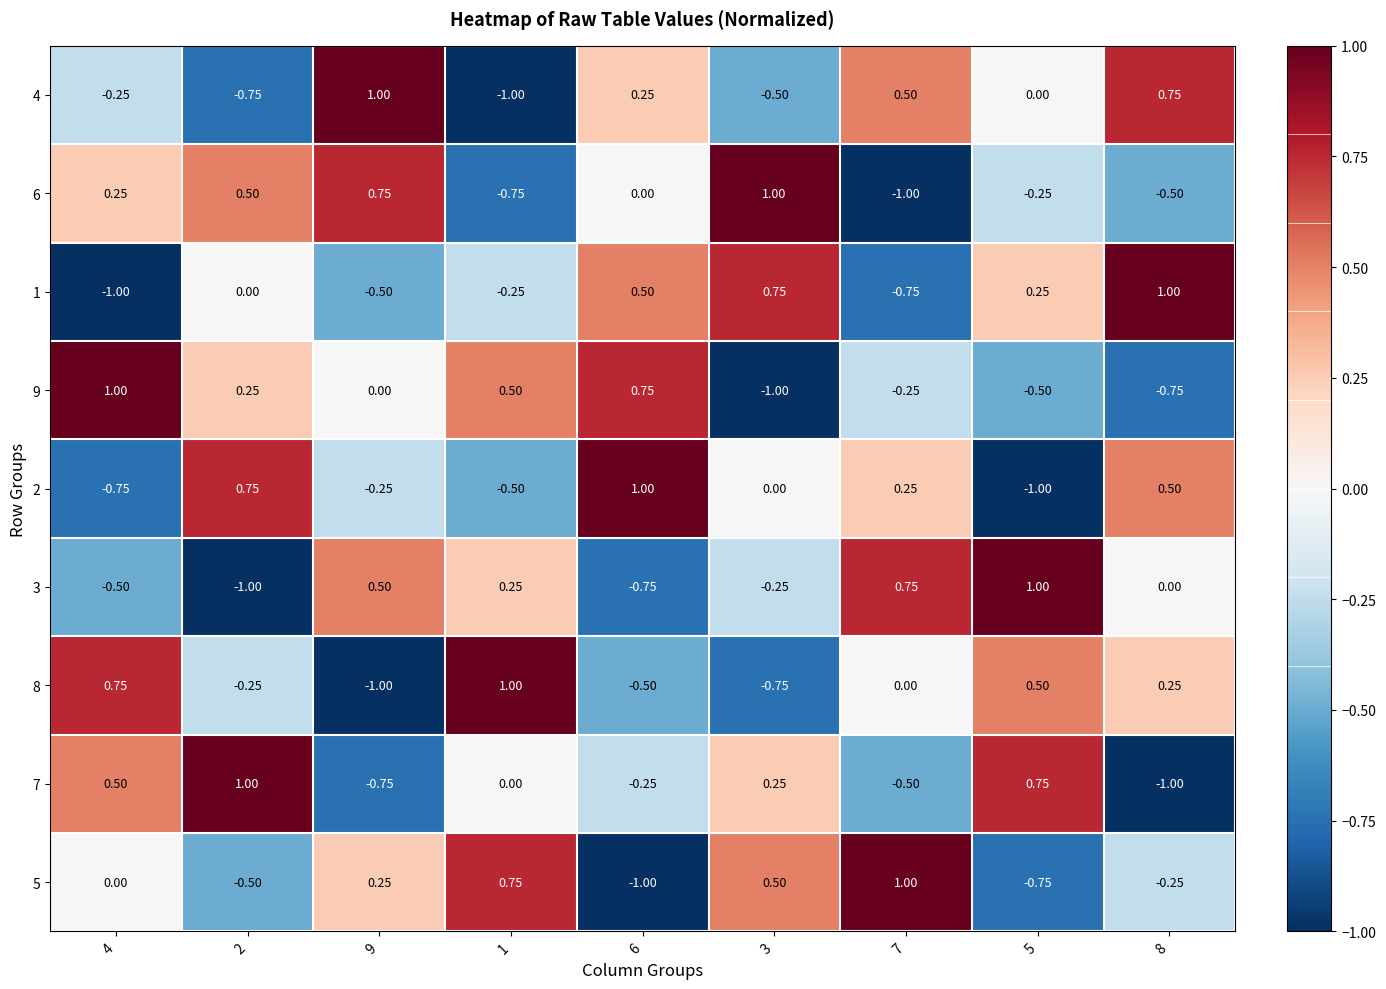

Is the value of 6 at 8 greater than the value of 2 at 2?

No